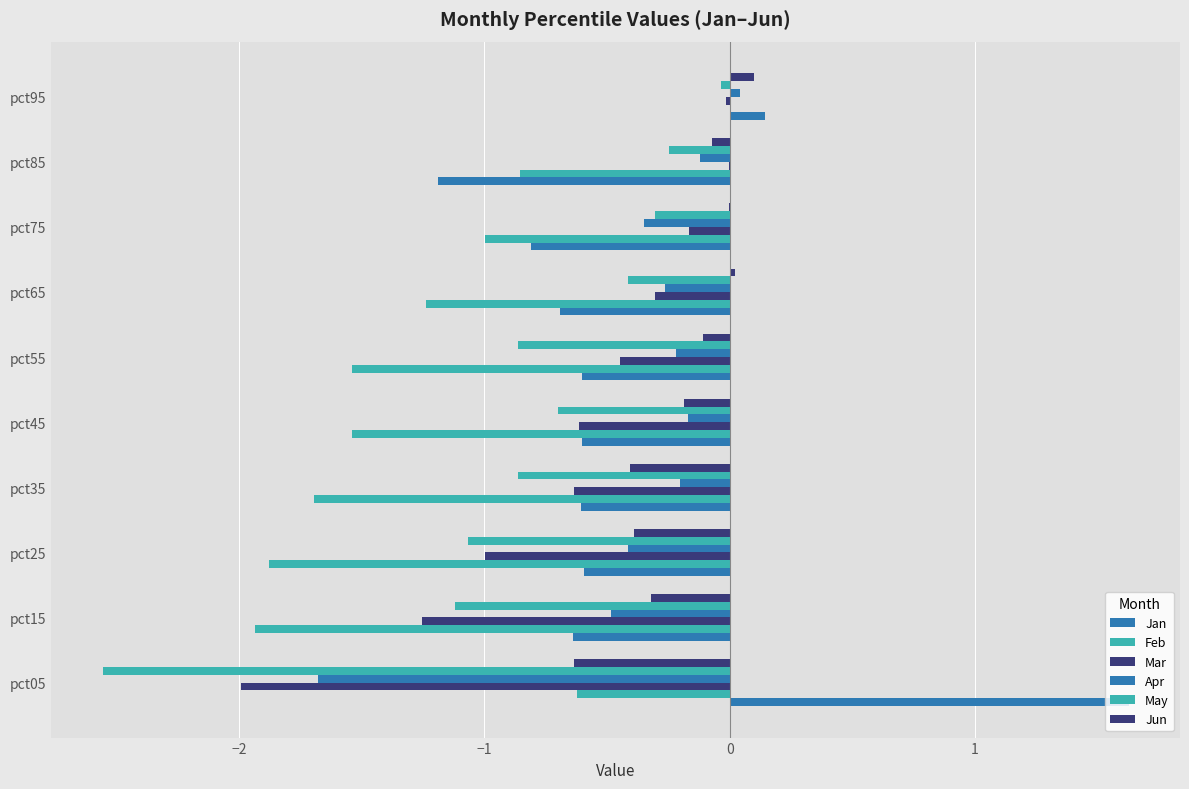

What is the sum of all May values?

-8.2